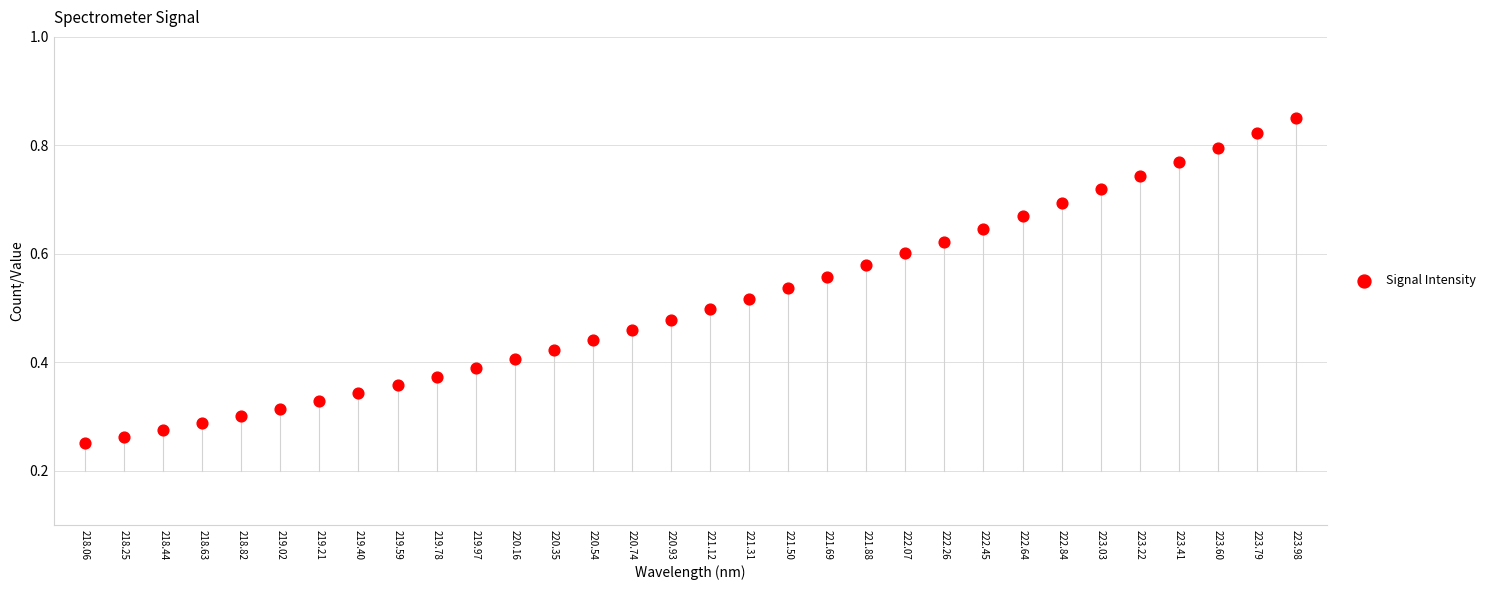

Count the number of points in this scatter plot.

32